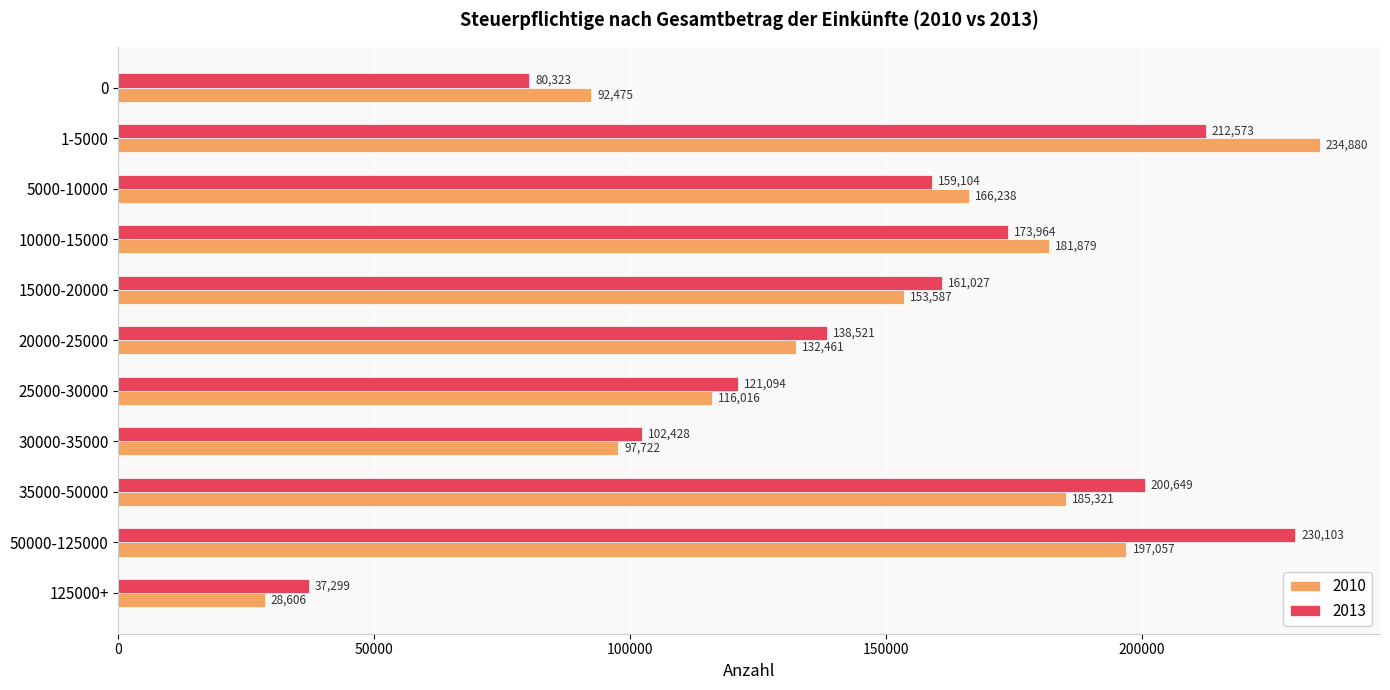

Rank the series by their maximum value, from lowest to highest.

2013, 2010